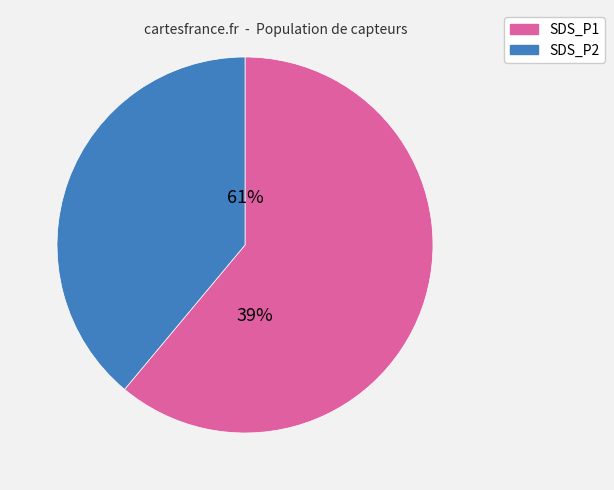

True or false: 24 accounts for 1% of the total.

False